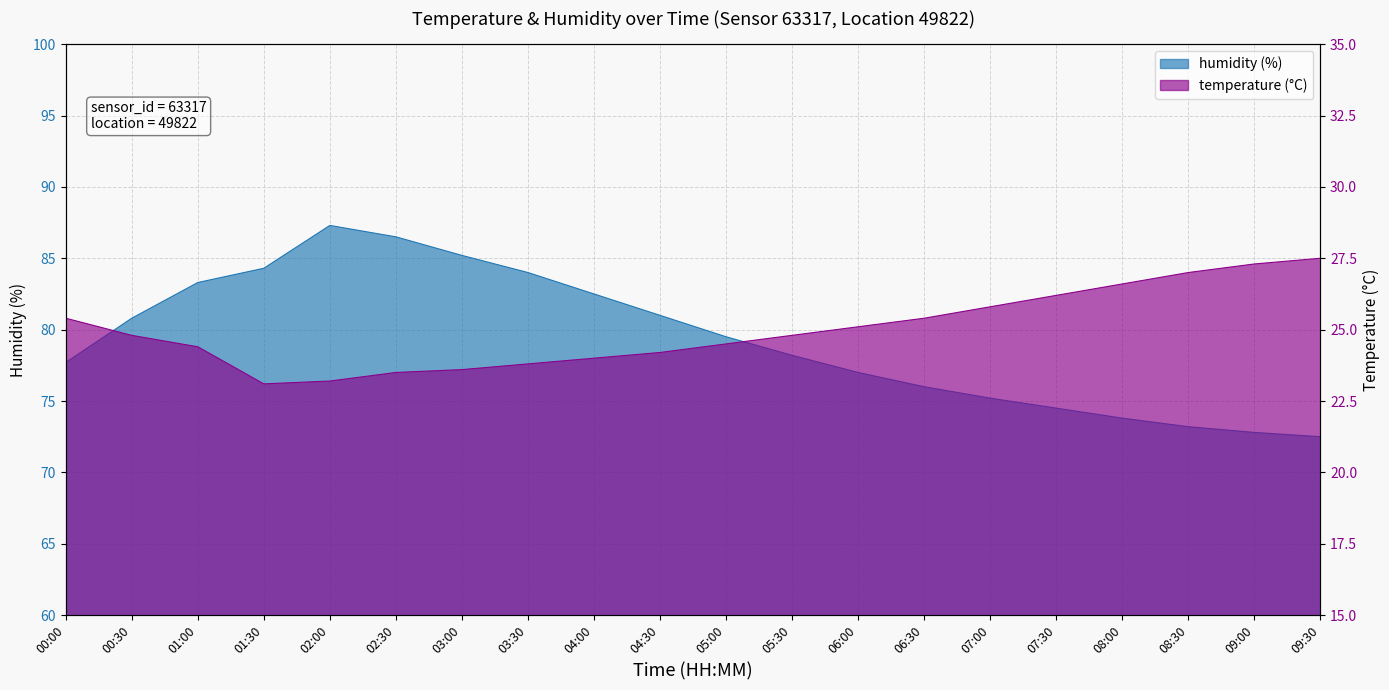

What position from the left is 06:30?

14